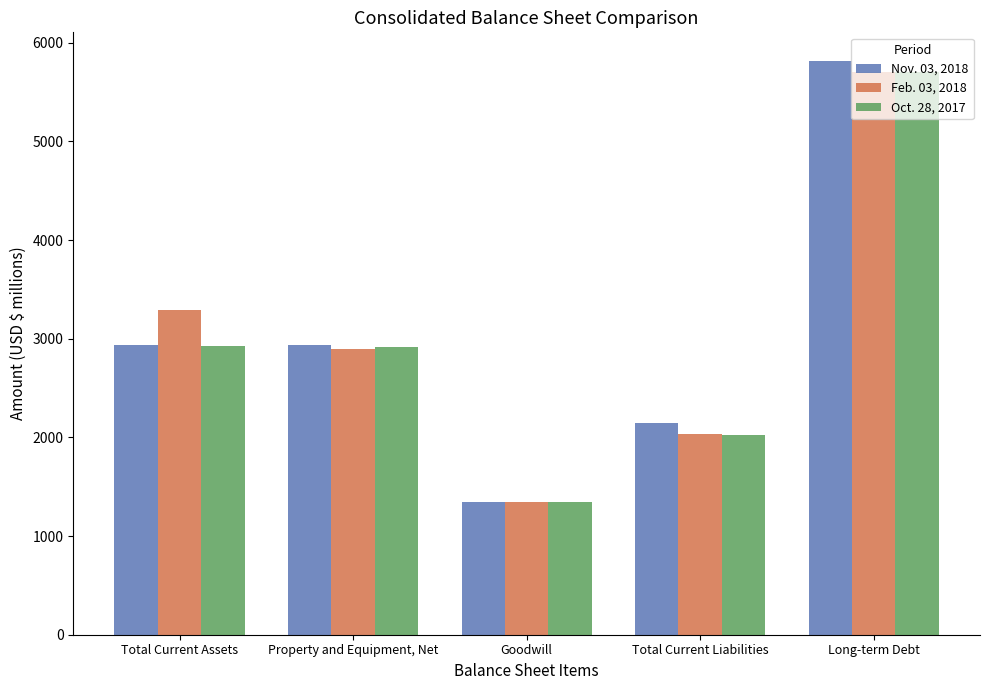

Is the value of Feb. 03, 2018 at Goodwill greater than the value of Oct. 28, 2017 at Property and Equipment, Net?

No